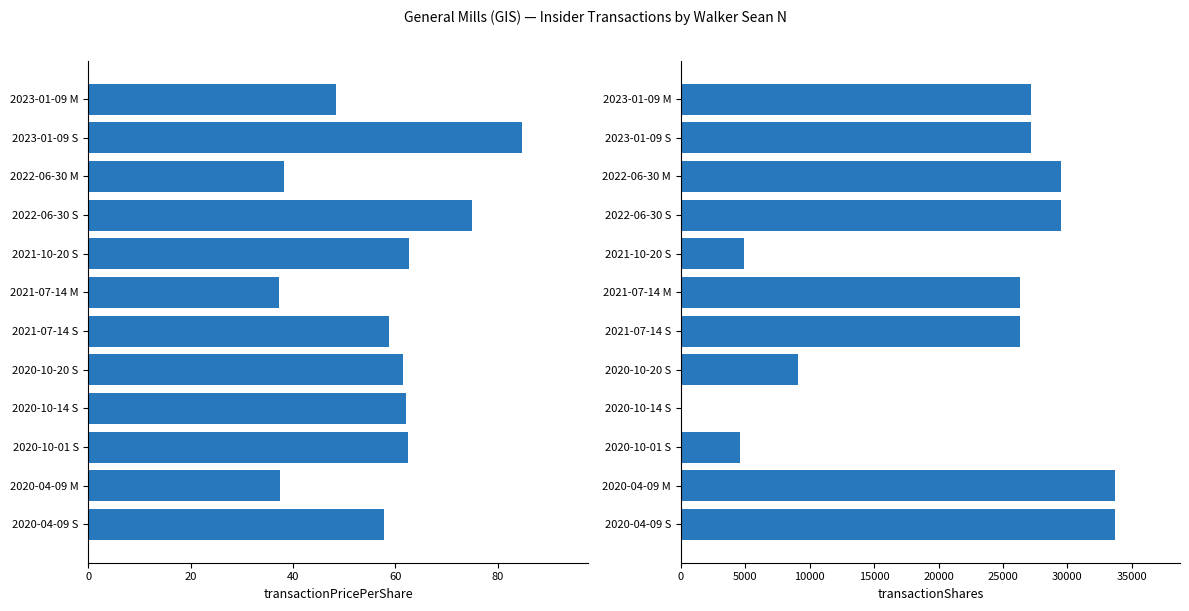

What is the average value of the transactionPricePerShare series?

57.2